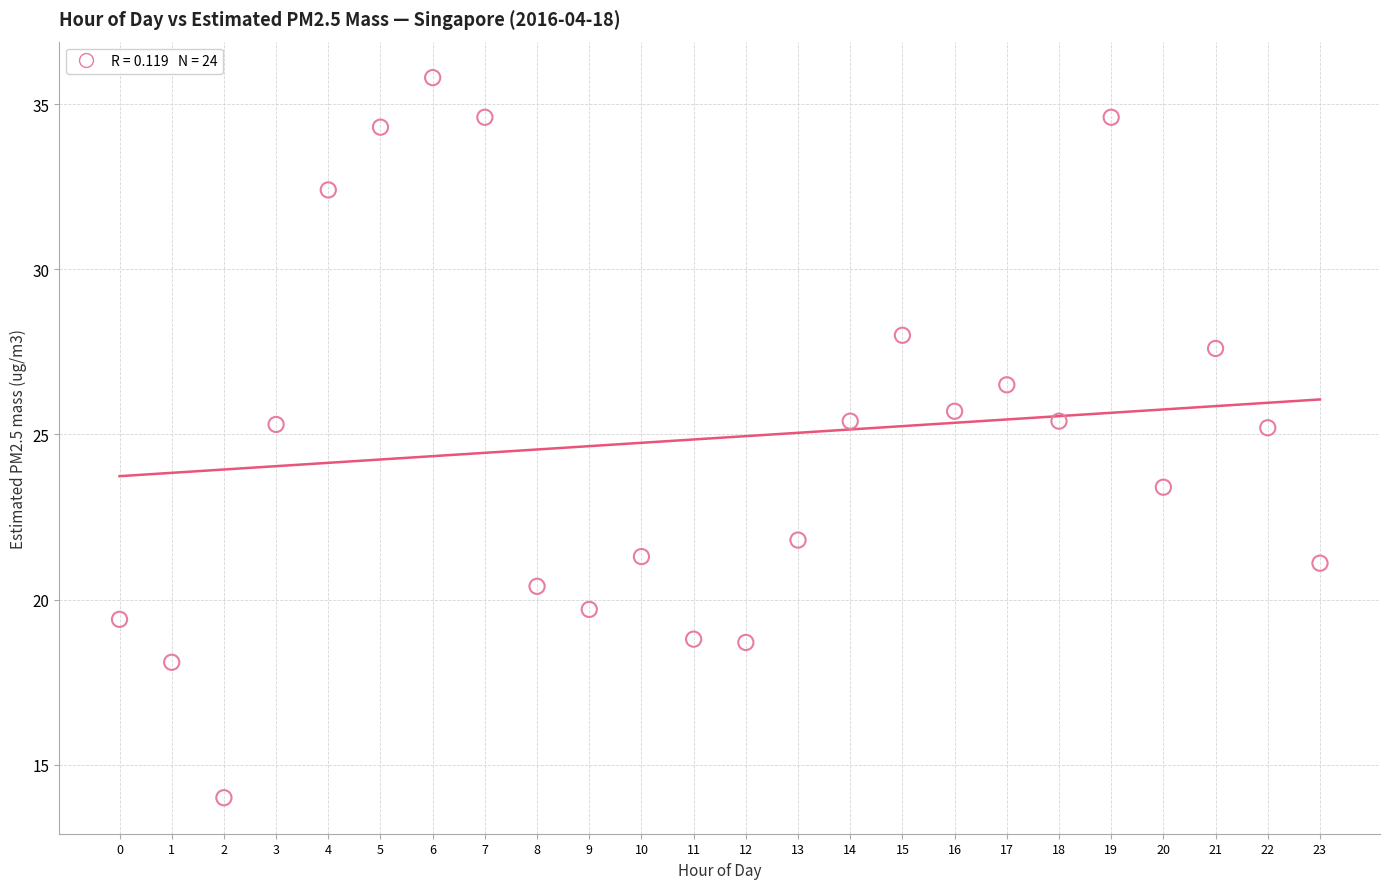

What is the range of Y values (max minus min)?

21.8